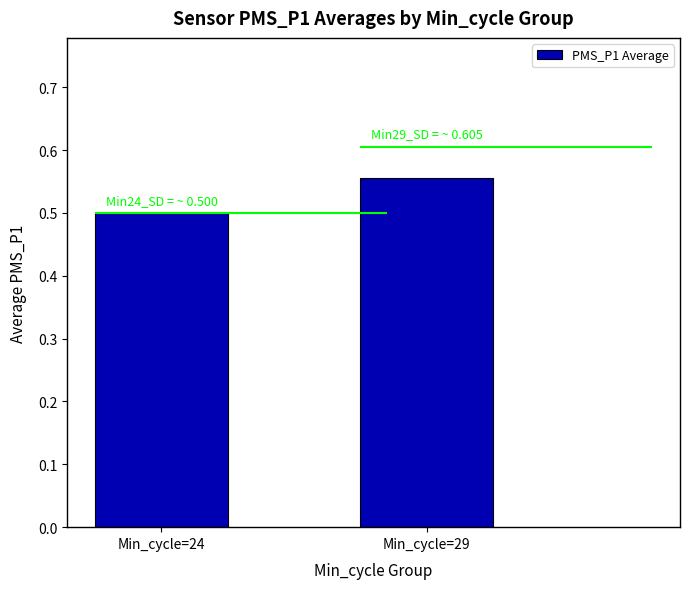

True or false: the data shows 0.6 at Min_cycle=29.

True